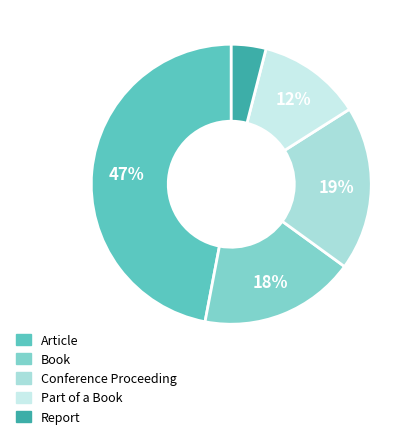

Does Book account for over 50% of the chart?

No